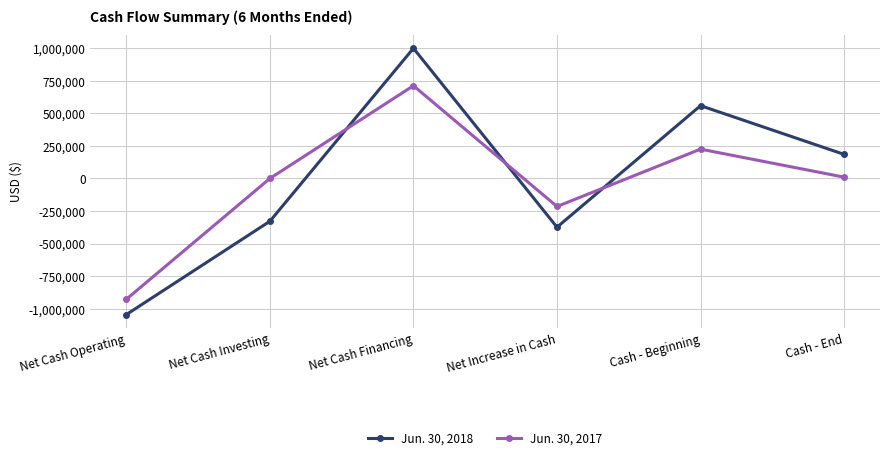

The value of Jun. 30, 2017 at Net Cash Operating is -927716. True or false?

True